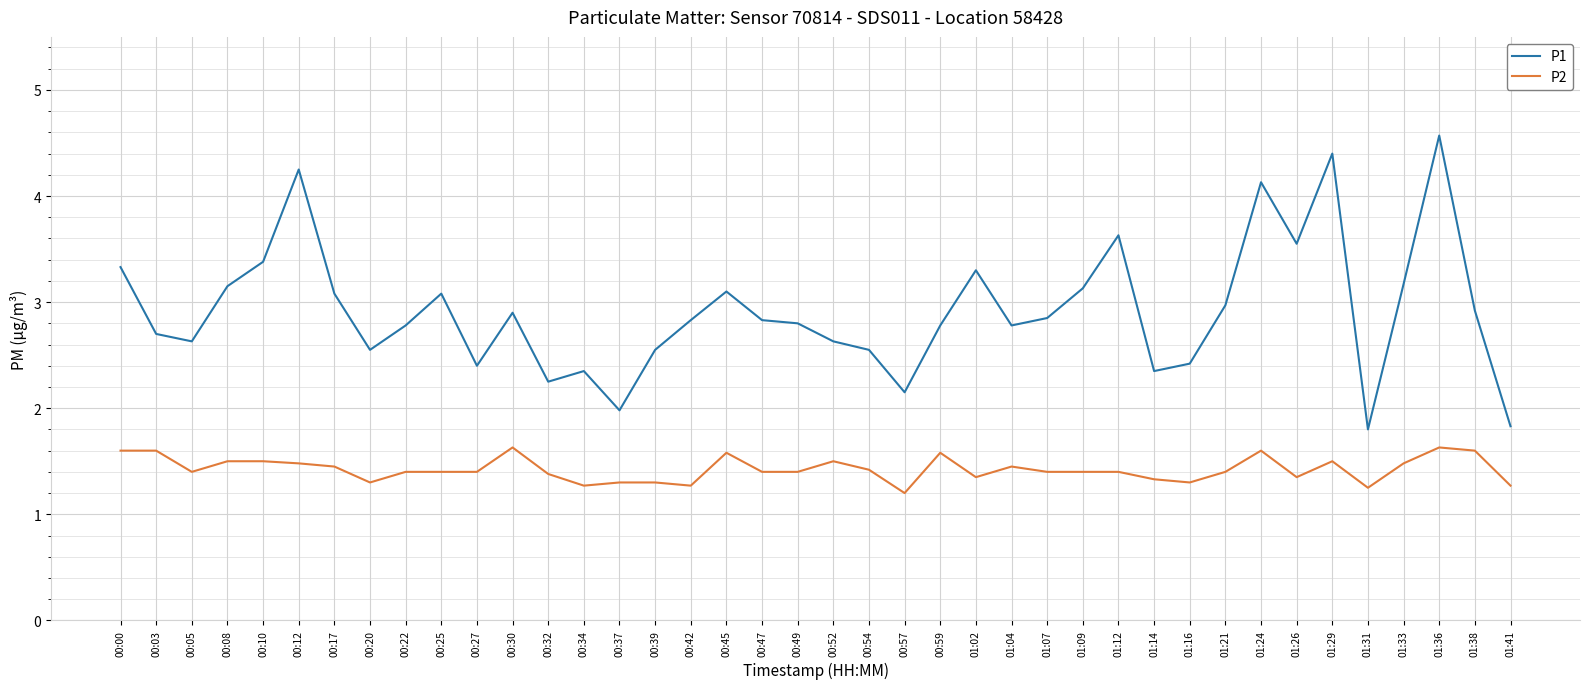

At which category is the sum across all series the highest?

01:36